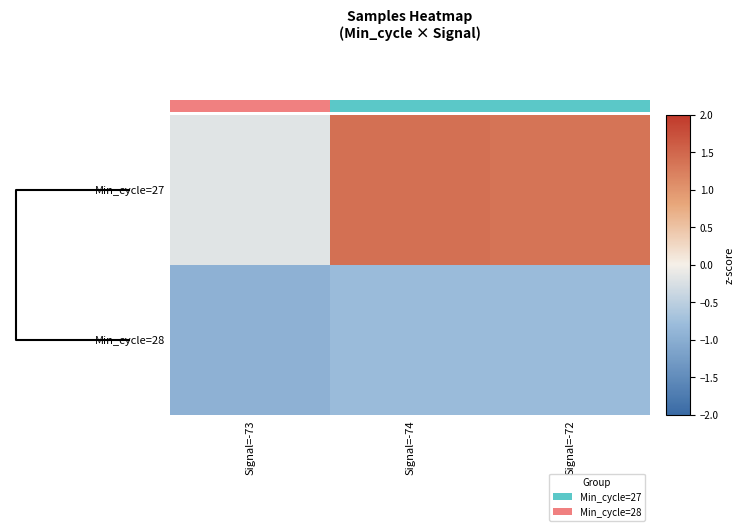

At which label is Min_cycle=27 closest to 0?

Signal=-73